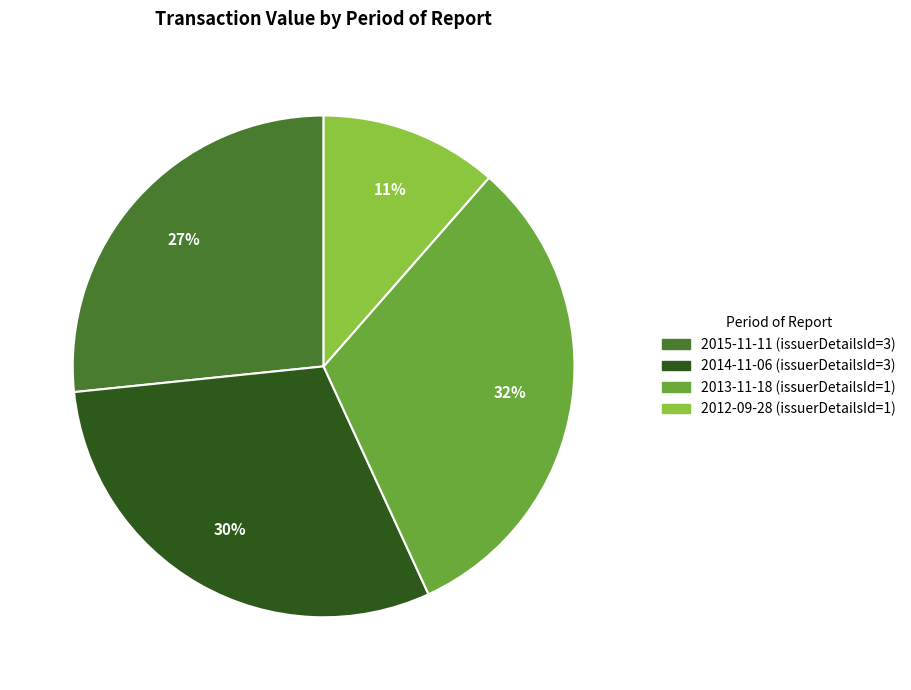

Rank the categories by value from lowest to highest.

2012-09-28 (issuerDetailsId=1), 2015-11-11 (issuerDetailsId=3), 2014-11-06 (issuerDetailsId=3), 2013-11-18 (issuerDetailsId=1)